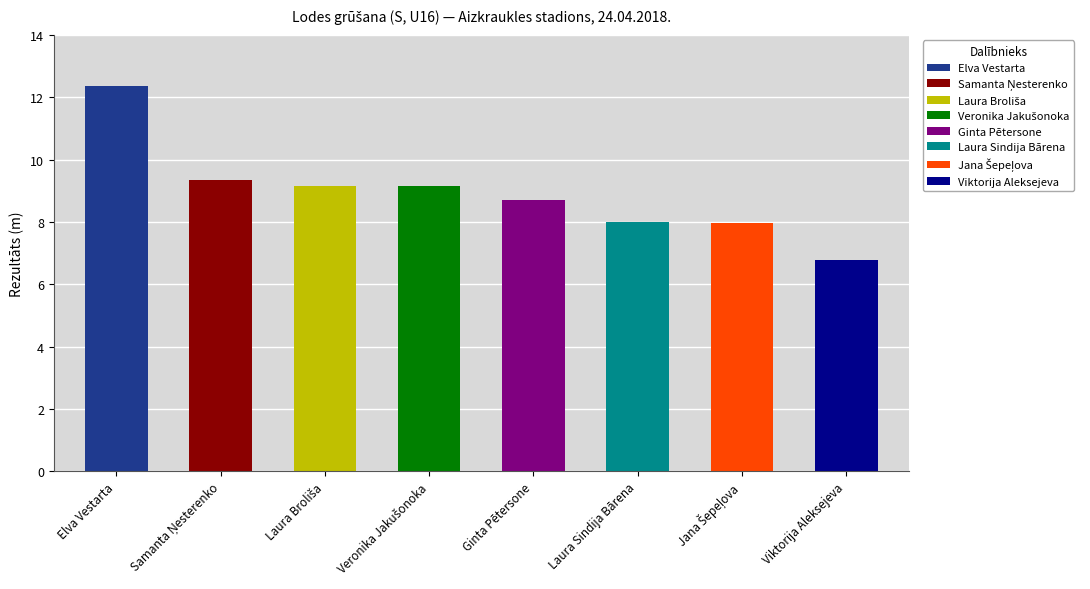

At which label does the data first exceed 9?

Elva Vestarta